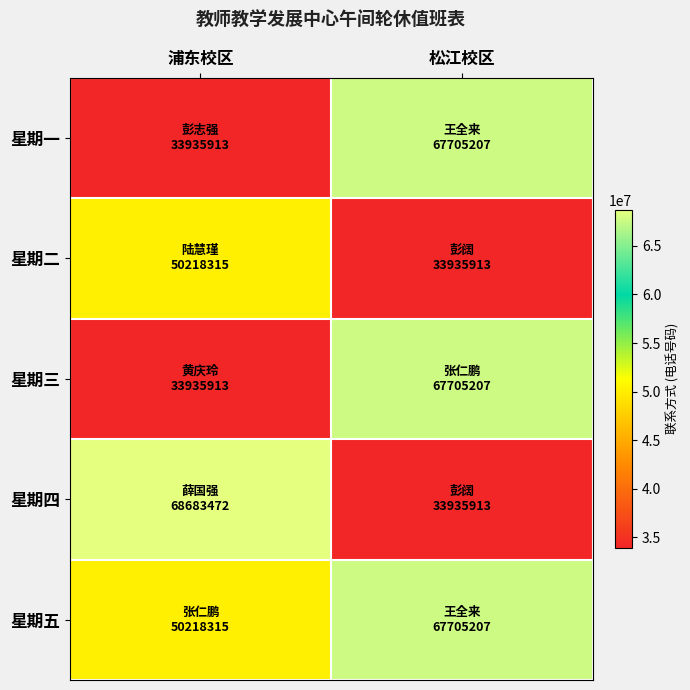

What is the spread (max minus min) of values at 浦东校区?

34747559